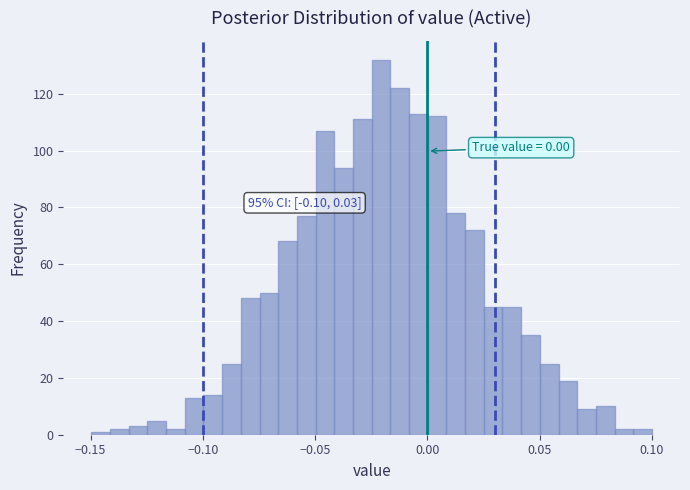

Around what value on the x-axis is the tallest bar? Give the approximate position of its centre, as read against the axis.

-0.020